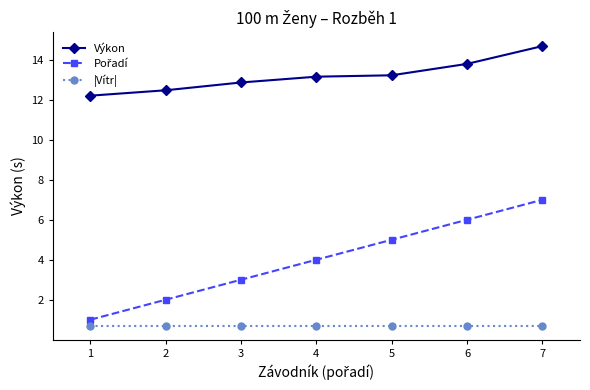

True or false: Výkon and |Vítr| cross at least once.

False